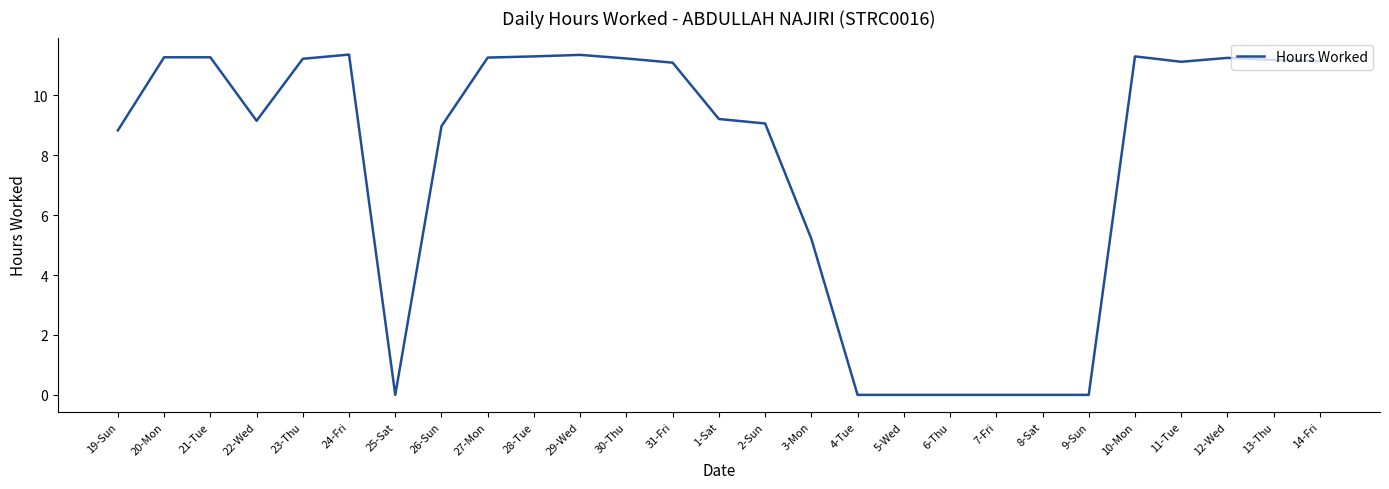

What is the sum of the values at 4-Tue and 24-Fri?

11.4